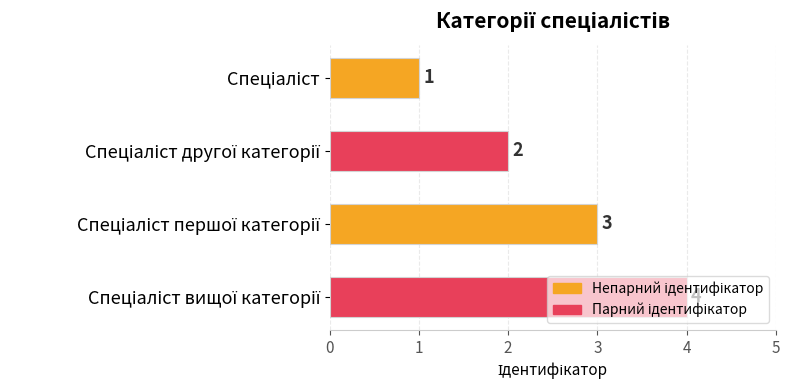

What is the minimum value shown in the chart?

1